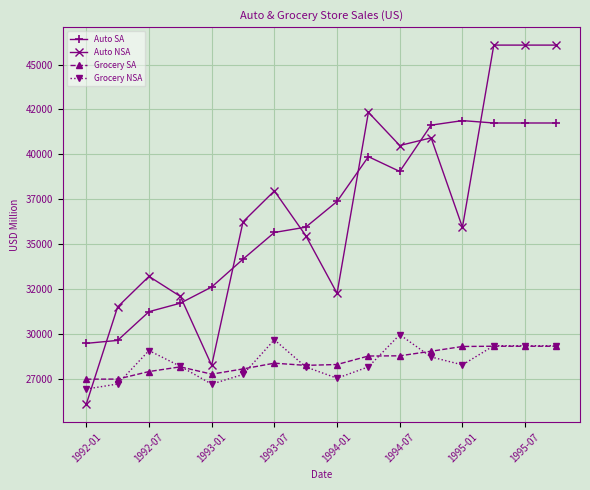

Which category has the highest value across all series?

13